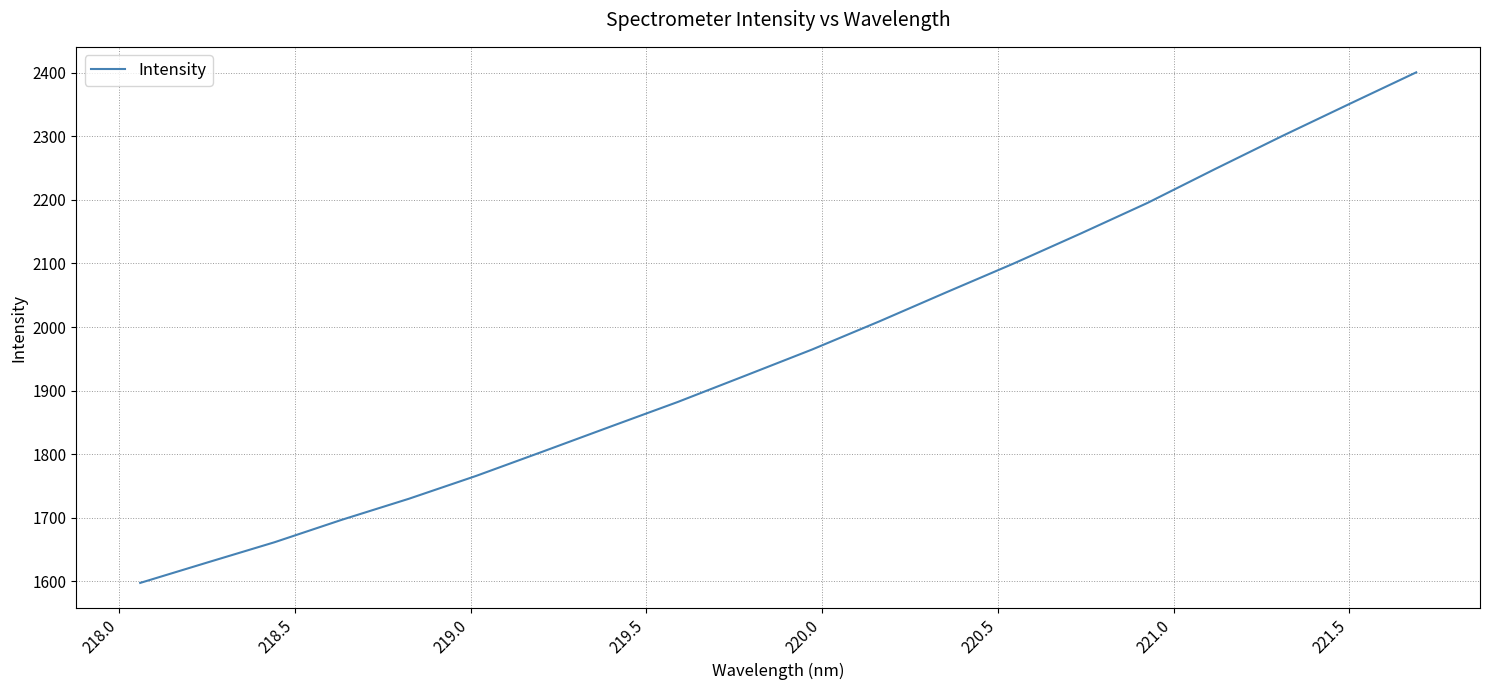

True or false: there are more than 2 points higher than both neighbors.

False